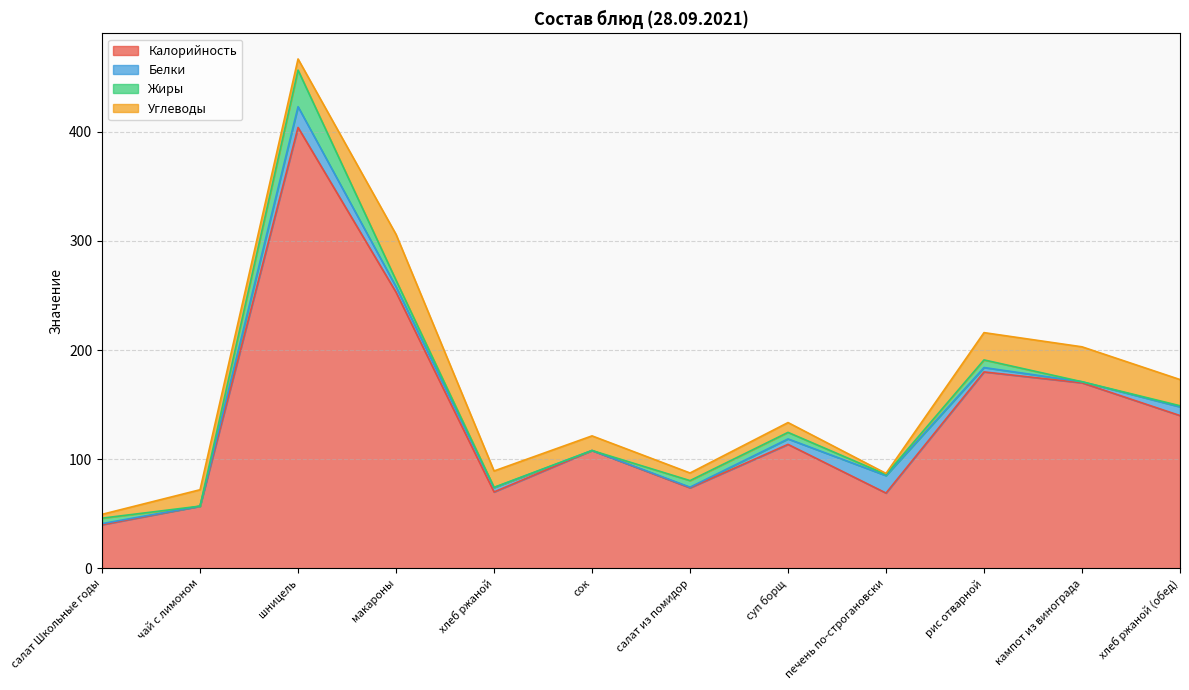

Rank the categories by Белки value from highest to lowest.

шницель, печень по-строгановски, хлеб ржаной (обед), макароны, суп борщ, хлеб ржаной, рис отварной, салат Школьные годы, кампот из винограда, салат из помидор, чай с лимоном, сок